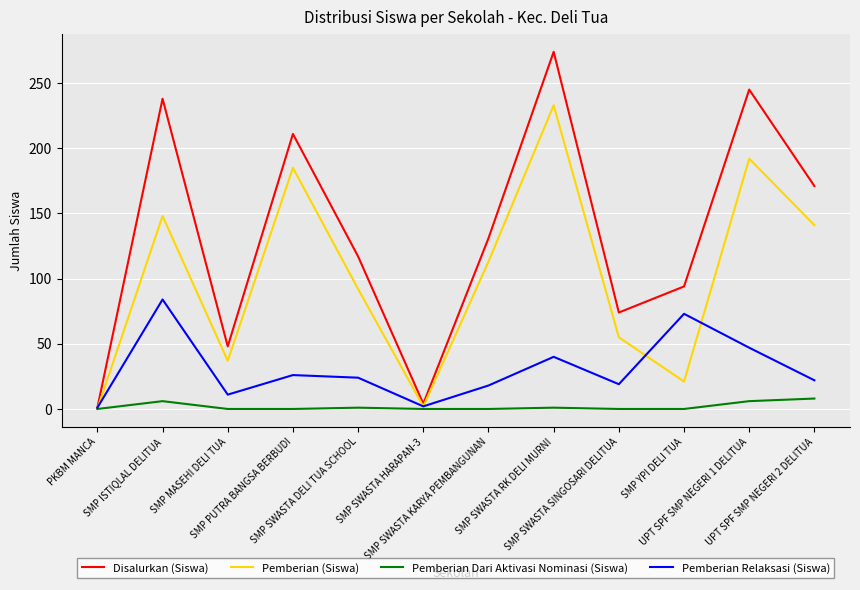

Where is the first local maximum for Disalurkan (Siswa)?

SMP ISTIQLAL DELITUA